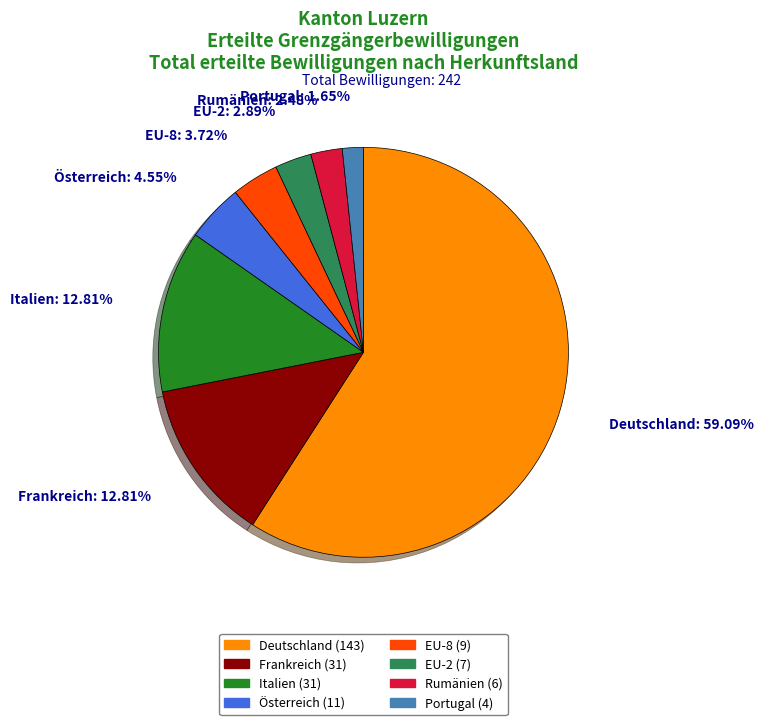

How much of the chart is everything except EU-2?

97.1%